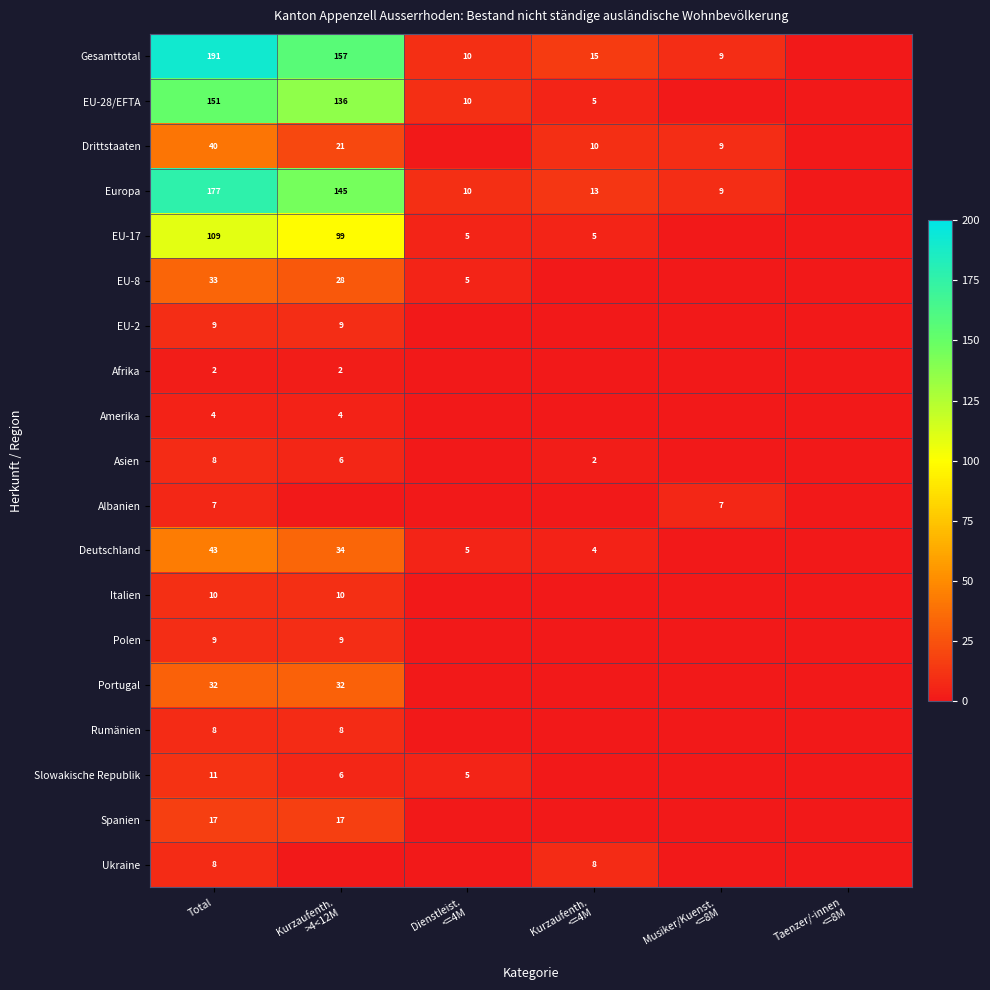

True or false: Italien has a value of 0 at Taenzer/-innen <=8M.

True